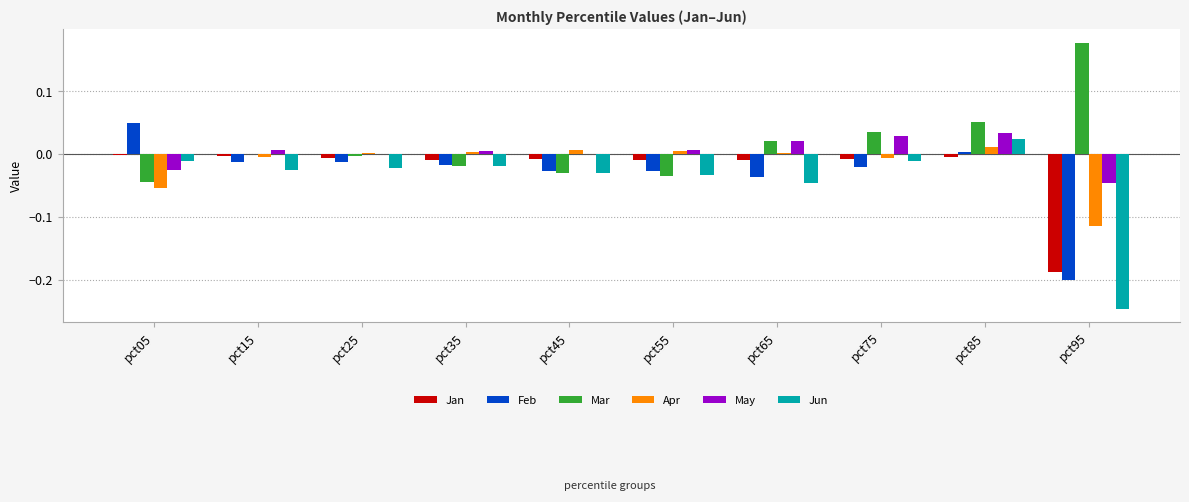

Are the bars grouped side by side (vs. stacked)?

Yes